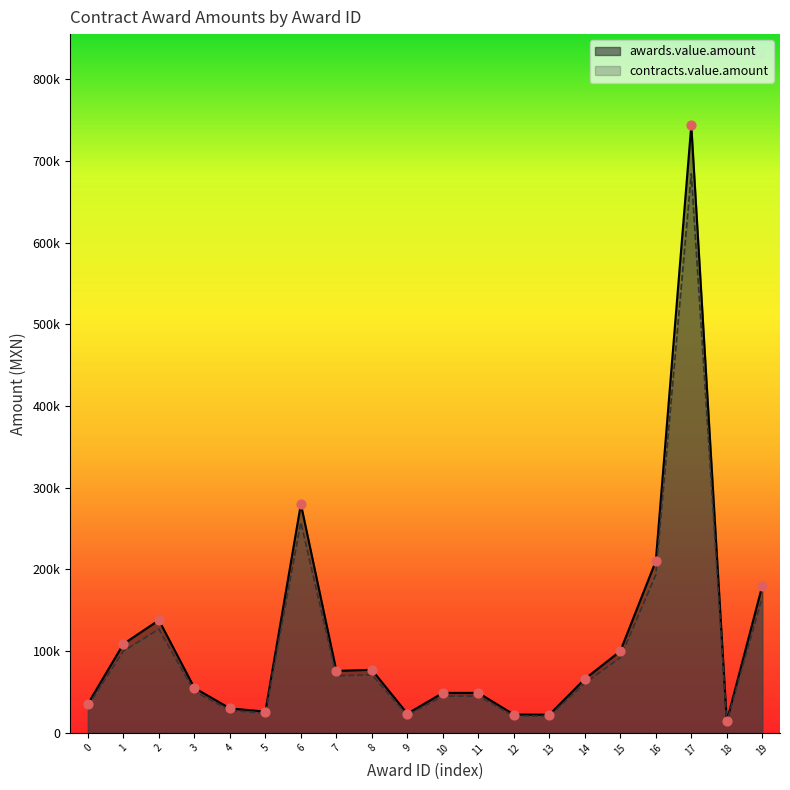

Is the value of contracts.value.amount at 6 greater than the value of awards.value.amount at 11?

Yes